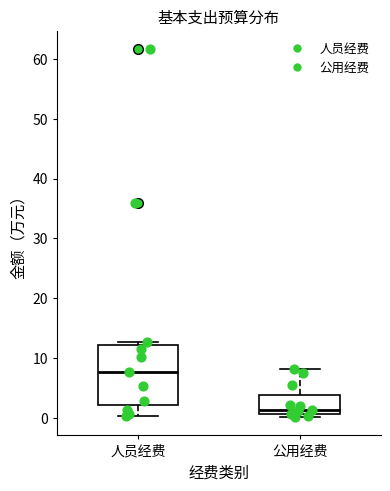

Which box's median line is the highest?

人员经费